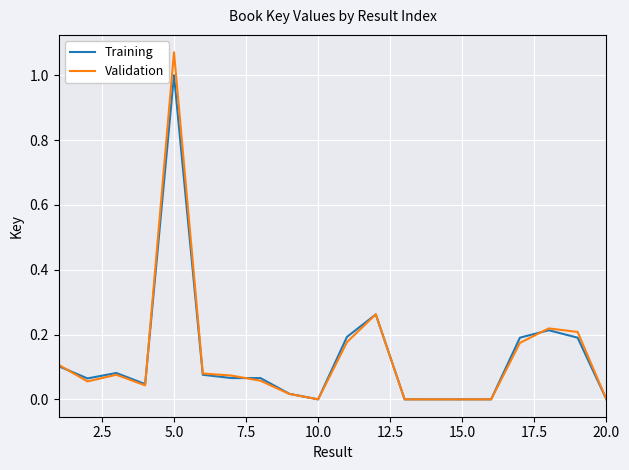

Does the chart have visible grid lines?

Yes